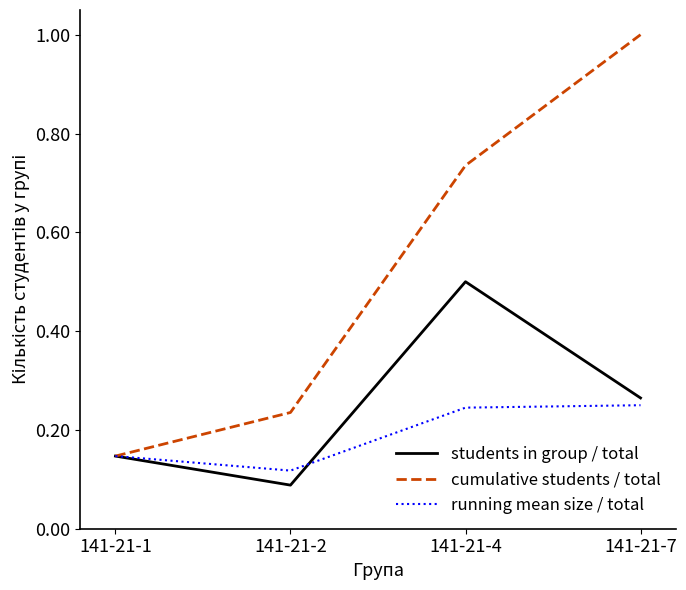

What is the average value of the cumulative students / total series?

0.5